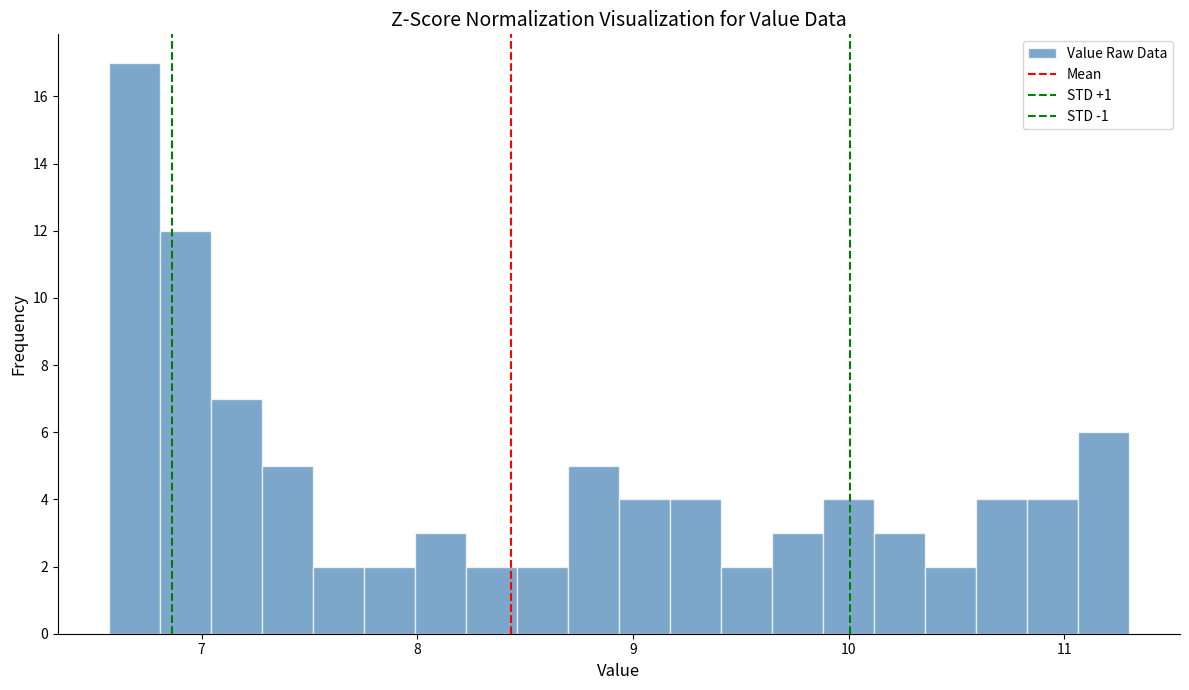

Read against the x-axis, roughly where is the centre of the tallest bar?

6.7